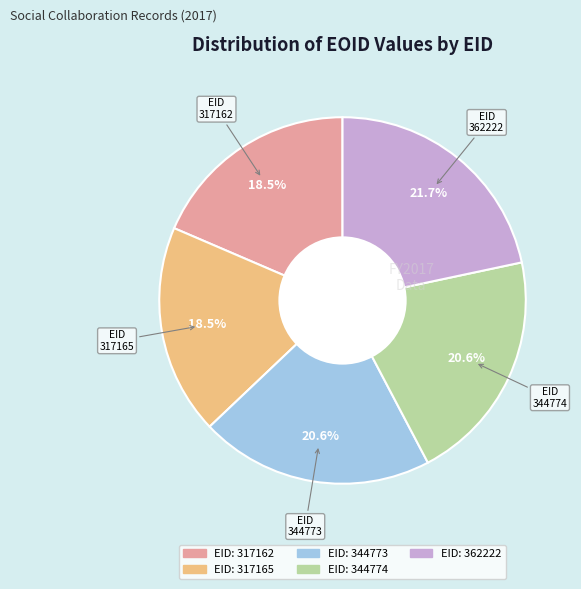

Does any single category account for the majority?

No